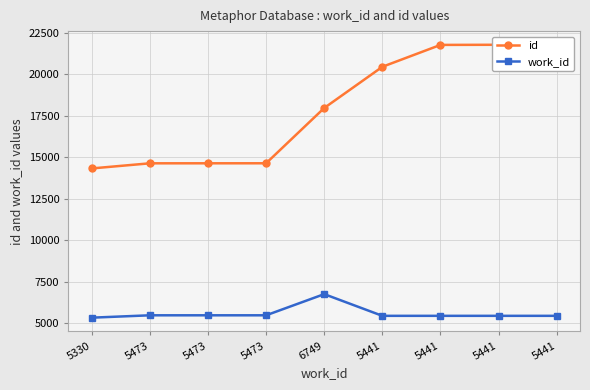

Rank the categories by id value from highest to lowest.

5441, 5441, 5441, 5441, 6749, 5473, 5473, 5473, 5330